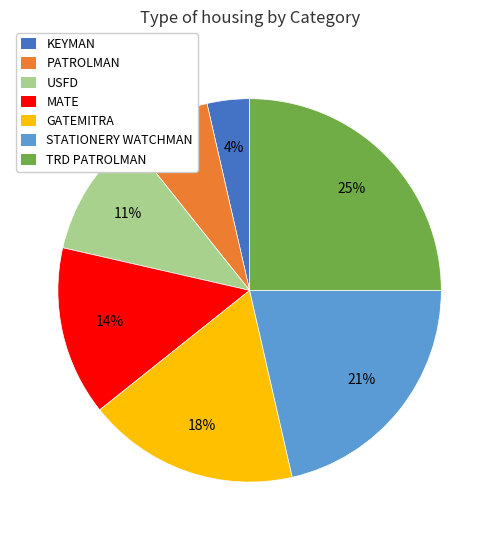

What is the ratio of the value at MATE to the value at PATROLMAN?

2.0